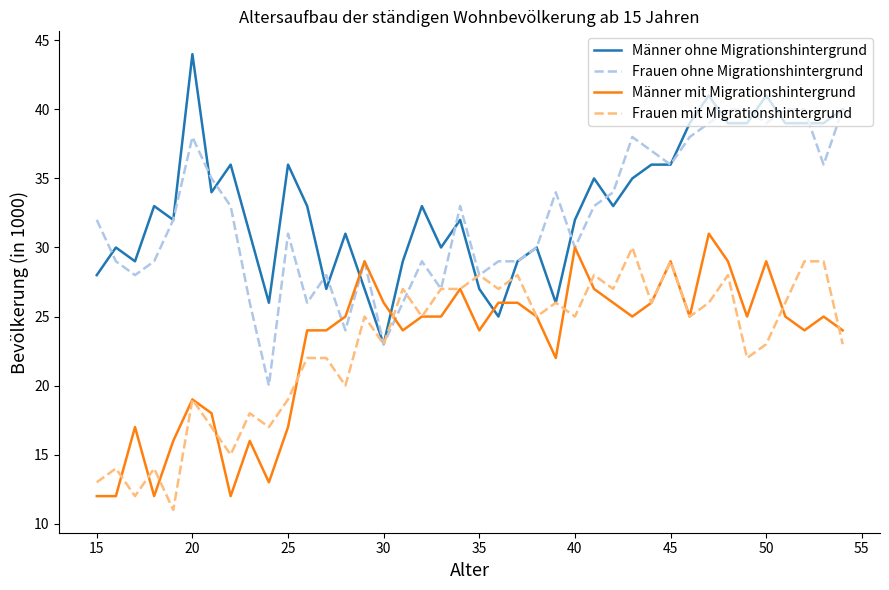

What is the minimum value shown in the chart?

11